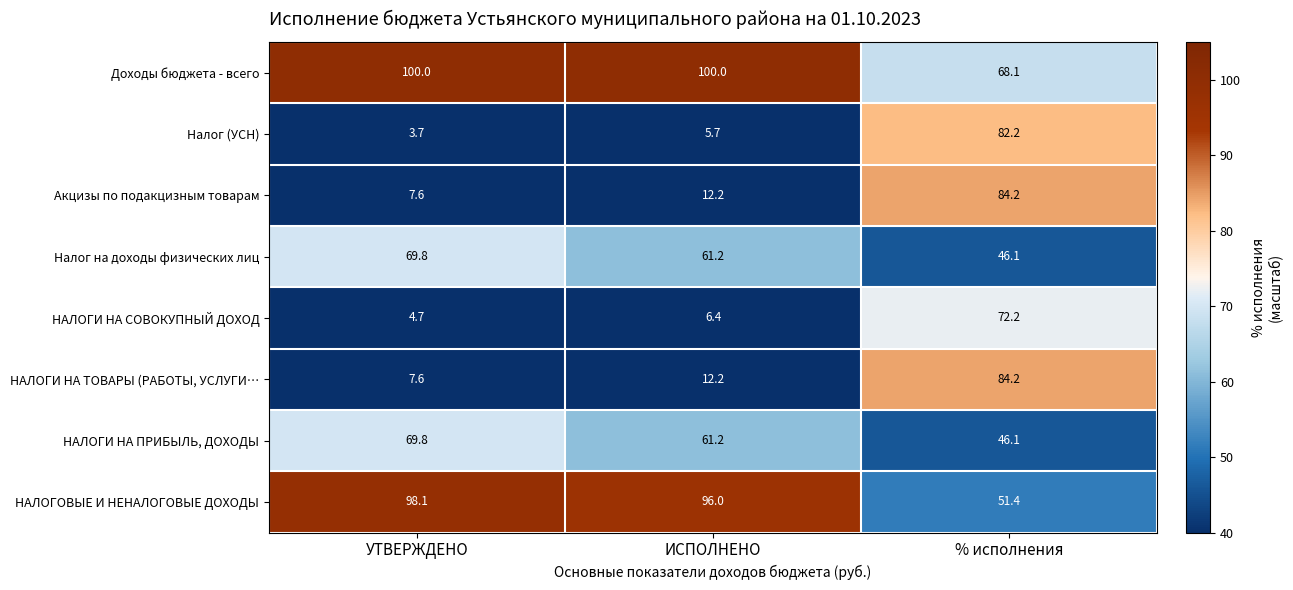

Reading right to left, transcribe all the data shown in this chart.

Доходы бюджета - всего: % исполнения=68.1	ИСПОЛНЕНО=100.0	УТВЕРЖДЕНО=100.0
Налог (УСН): % исполнения=82.2	ИСПОЛНЕНО=5.7	УТВЕРЖДЕНО=3.7
Акцизы по подакцизным товарам: % исполнения=84.2	ИСПОЛНЕНО=12.2	УТВЕРЖДЕНО=7.6
Налог на доходы физических лиц: % исполнения=46.1	ИСПОЛНЕНО=61.2	УТВЕРЖДЕНО=69.8
НАЛОГИ НА СОВОКУПНЫЙ ДОХОД: % исполнения=72.2	ИСПОЛНЕНО=6.4	УТВЕРЖДЕНО=4.7
НАЛОГИ НА ТОВАРЫ (РАБОТЫ, УСЛУГИ…: % исполнения=84.2	ИСПОЛНЕНО=12.2	УТВЕРЖДЕНО=7.6
НАЛОГИ НА ПРИБЫЛЬ, ДОХОДЫ: % исполнения=46.1	ИСПОЛНЕНО=61.2	УТВЕРЖДЕНО=69.8
НАЛОГОВЫЕ И НЕНАЛОГОВЫЕ ДОХОДЫ: % исполнения=51.4	ИСПОЛНЕНО=96.0	УТВЕРЖДЕНО=98.1